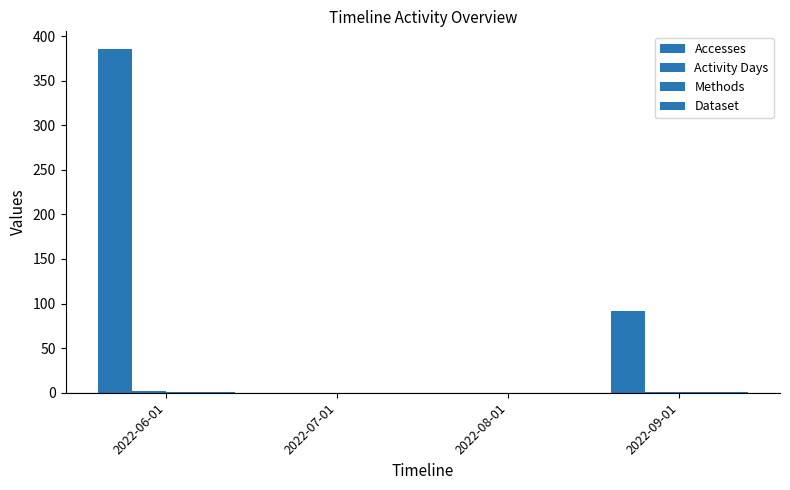

Is the value of Activity Days at 2022-07-01 greater than the value of Accesses at 2022-07-01?

No